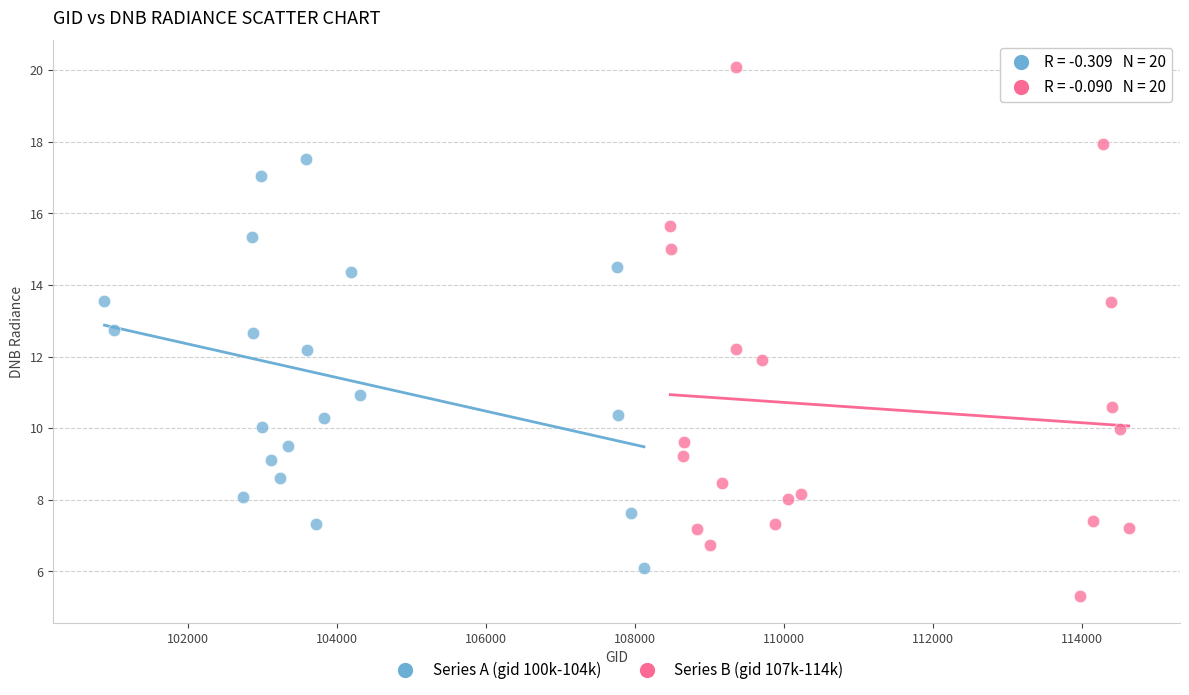

Which series has the largest Y range (max minus min)?

Series B (gid 107k-114k)